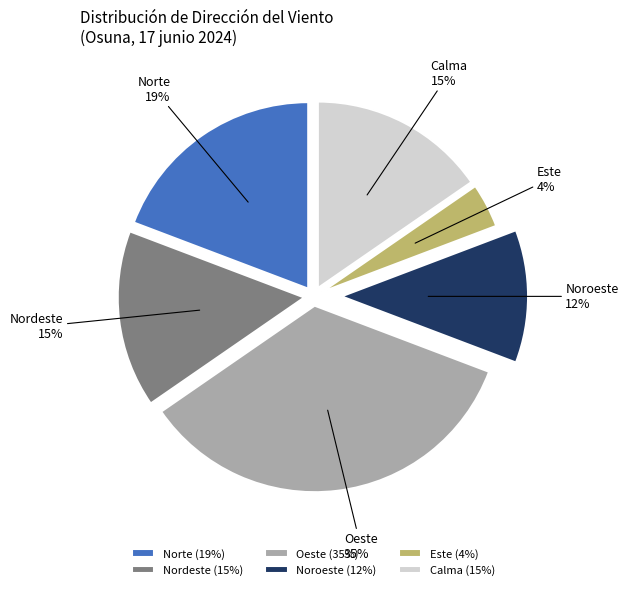

Which category has the biggest portion of the pie?

Oeste